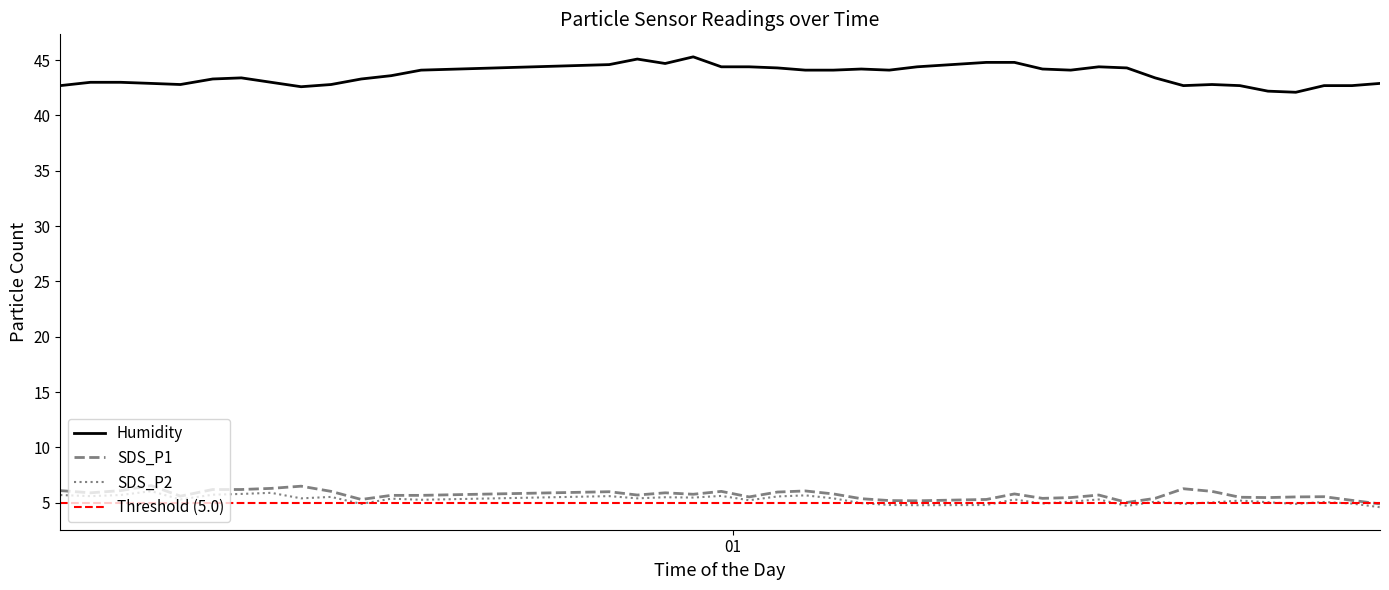

Reading left to right, transcribe all the data shown in this chart.

Humidity: 42.7	43.0	43.0	42.9	42.8	43.3	43.4	43.0	42.6	42.8	43.3	43.6	44.1	44.6	45.1	44.7	45.3	44.4	44.4	44.3	44.1	44.1	44.2	44.1	44.4	44.8	44.8	44.2	44.1	44.4	44.3	43.4	42.7	42.8	42.7	42.2	42.1	42.7	42.7	42.9
SDS_P1: 6.1	5.9	6.1	6.5	5.6	6.2	6.2	6.3	6.5	6.0	5.3	5.7	5.7	6.0	5.7	5.9	5.8	6.0	5.5	6.0	6.1	5.8	5.4	5.2	5.2	5.3	5.8	5.4	5.5	5.7	5.0	5.4	6.3	6.0	5.5	5.5	5.5	5.5	5.2	4.9
SDS_P2: 5.7	5.6	5.7	6.0	5.3	5.7	5.8	5.9	5.4	5.5	4.9	5.4	5.3	5.6	5.4	5.5	5.5	5.6	5.2	5.6	5.7	5.4	5.0	4.8	4.8	4.8	5.3	4.9	5.1	5.3	4.7	5.1	4.9	5.0	5.2	5.0	4.9	5.1	4.9	4.6